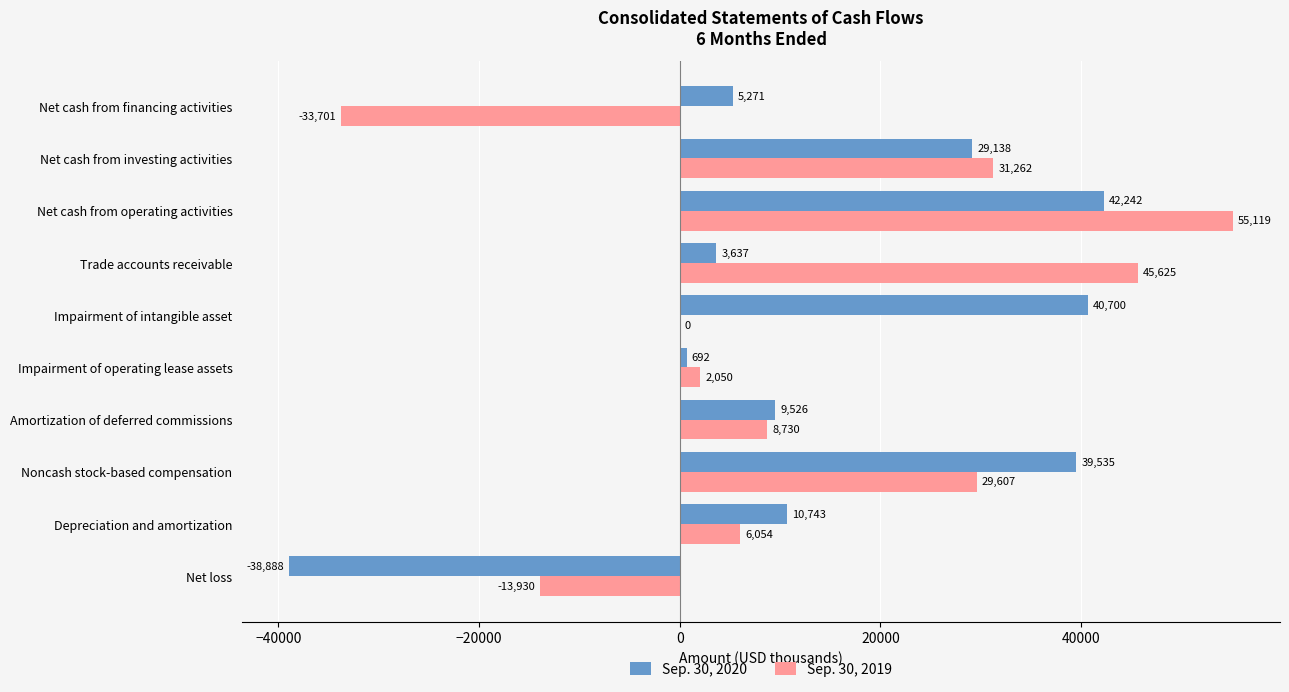

Where is Sep. 30, 2019 nearest to the value 10709?

Amortization of deferred commissions